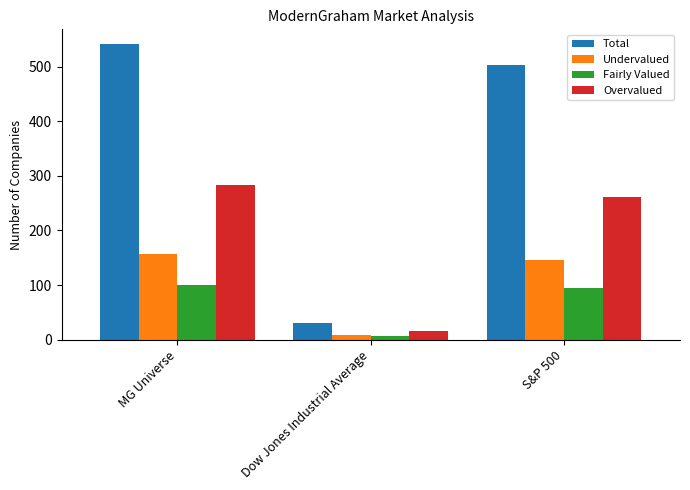

What is the difference between the maximum and minimum values in the Total series?

511